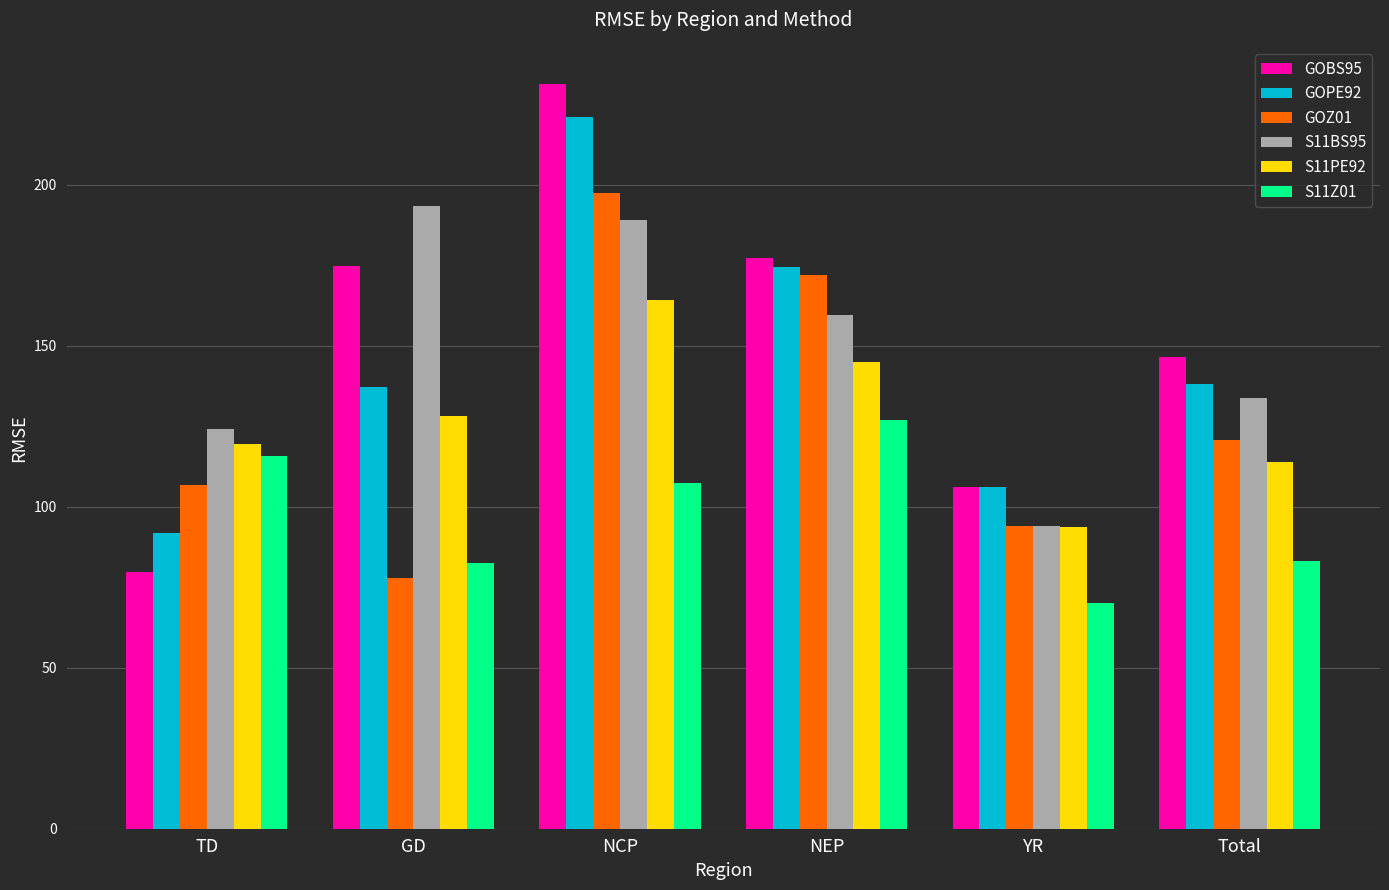

At which label is GOZ01 closest to 137?

Total